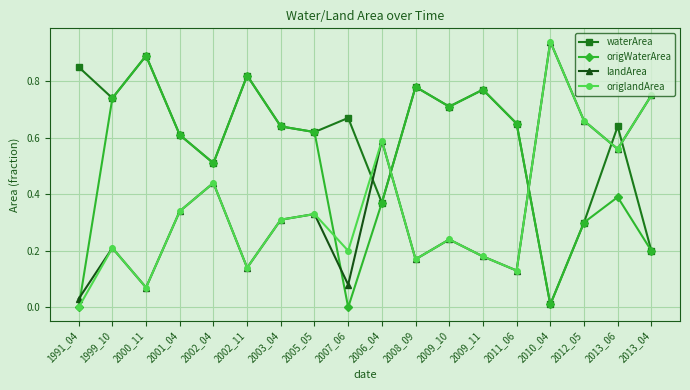

At how many categories does at least one series exceed 0?

18